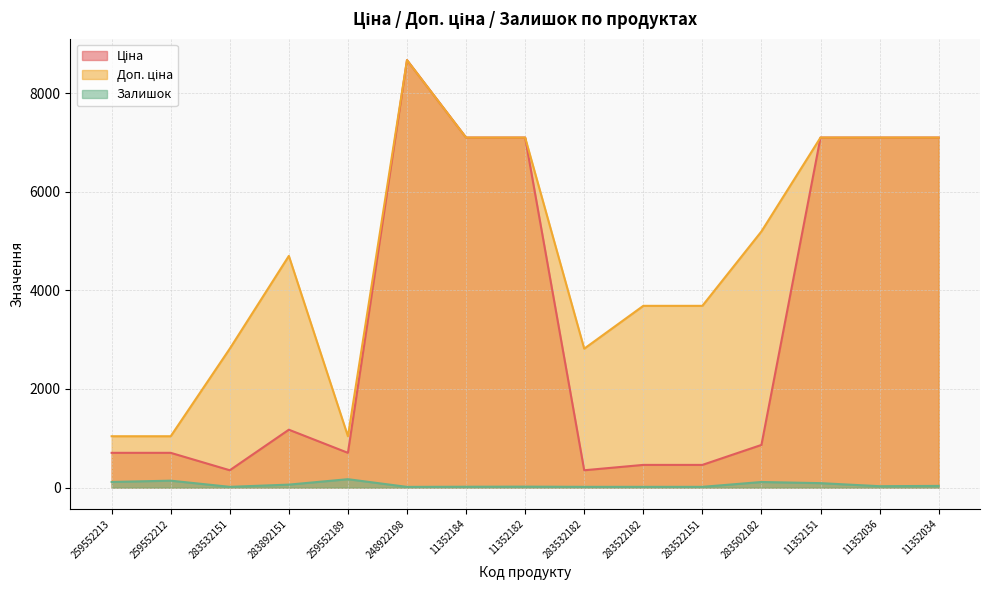

How many values in the Ціна series exceed 865?

8